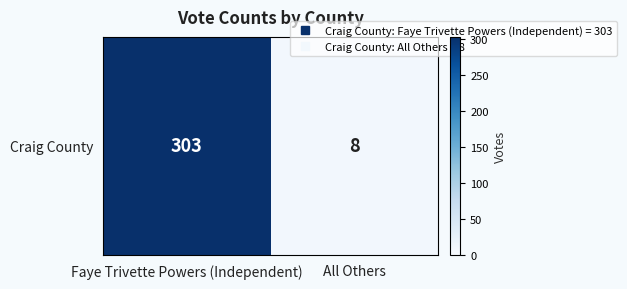

Where is the data nearest to the value 155?

All Others